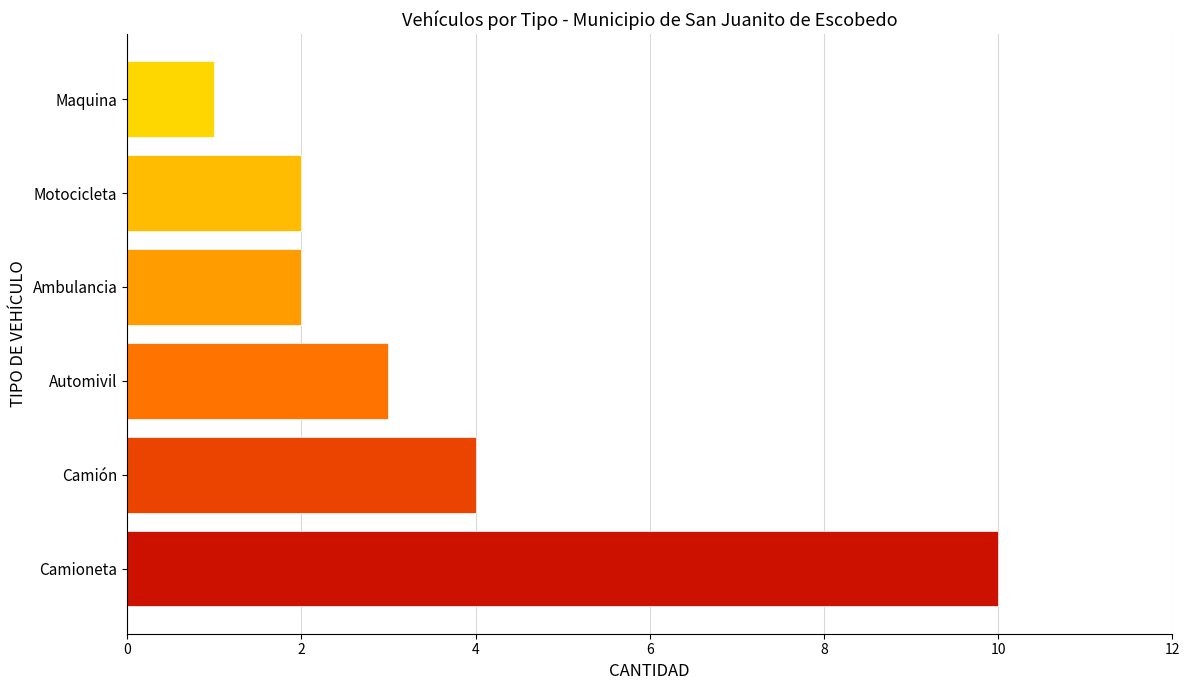

What is the smallest value displayed?

1